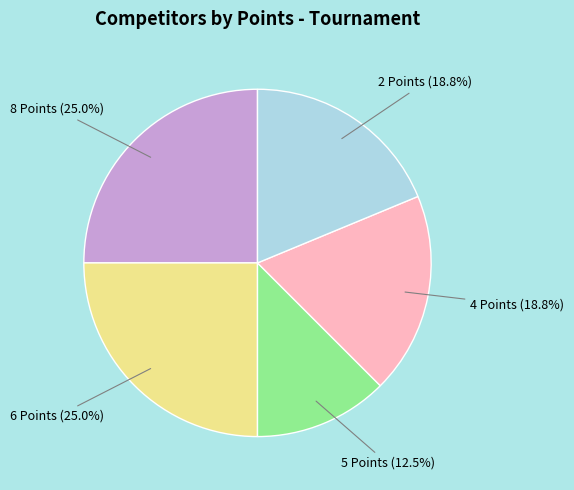

Is there any slice that represents more than half of the pie?

No